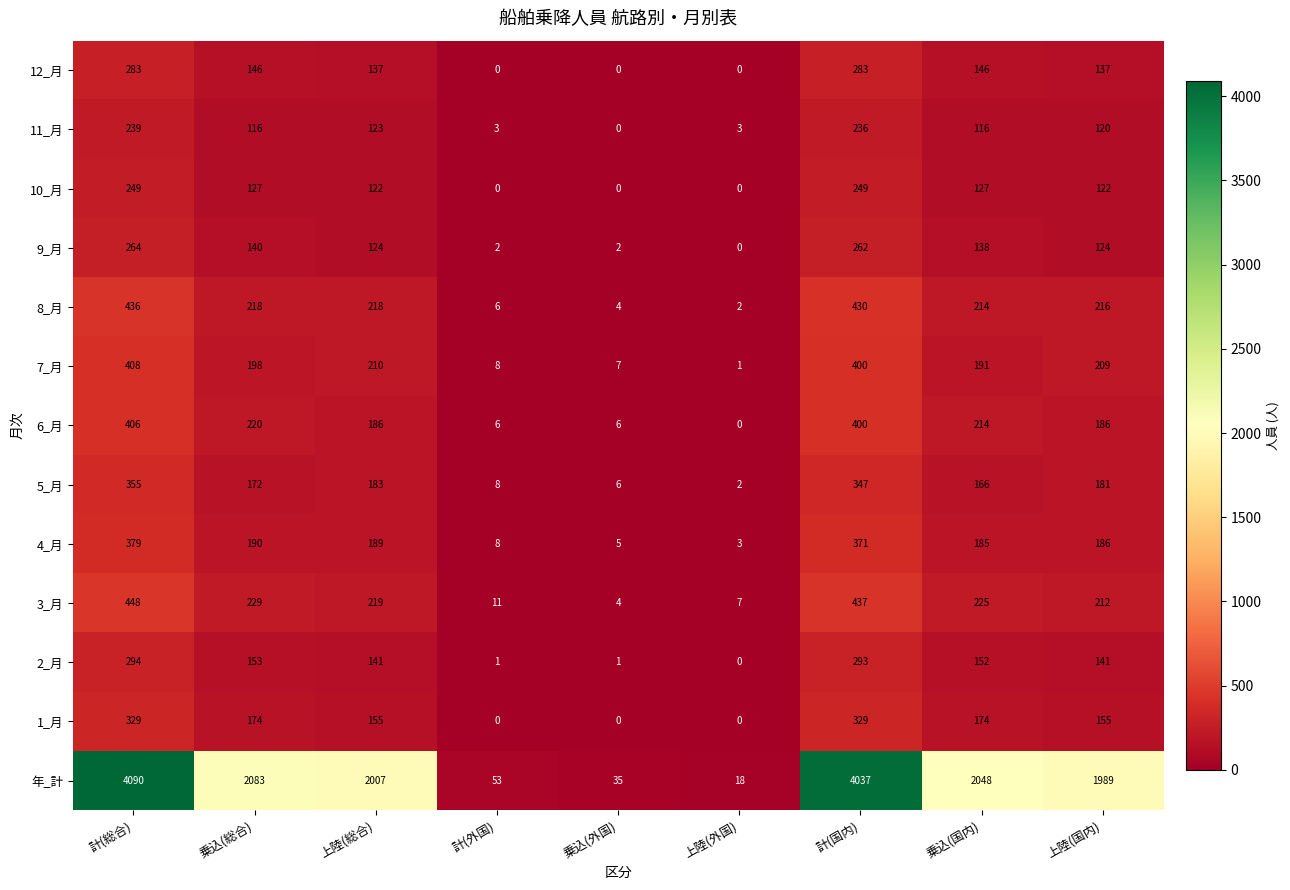

How many distinct data groups are displayed?

13